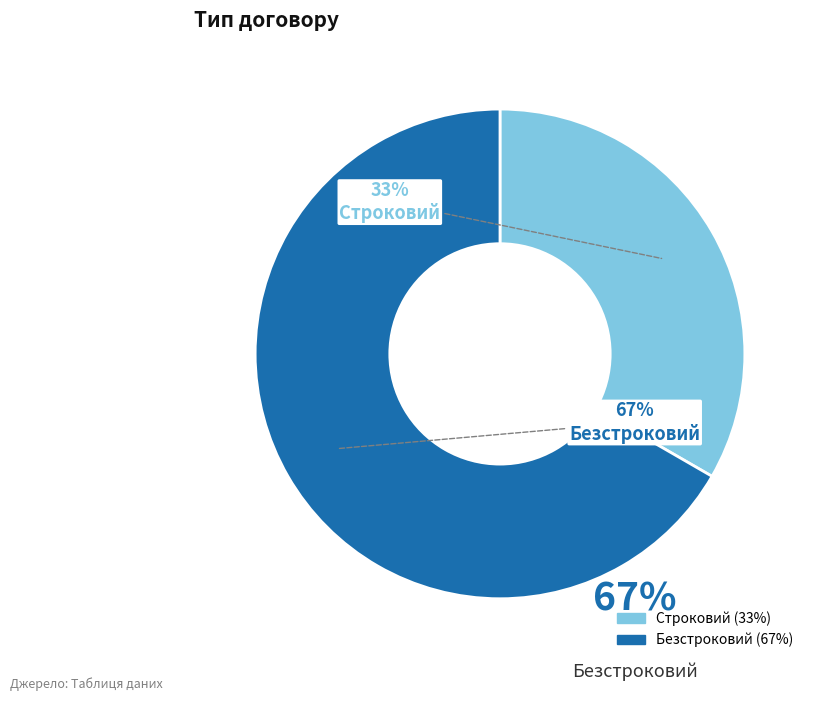

Which category has the biggest portion of the pie?

Безстроковий